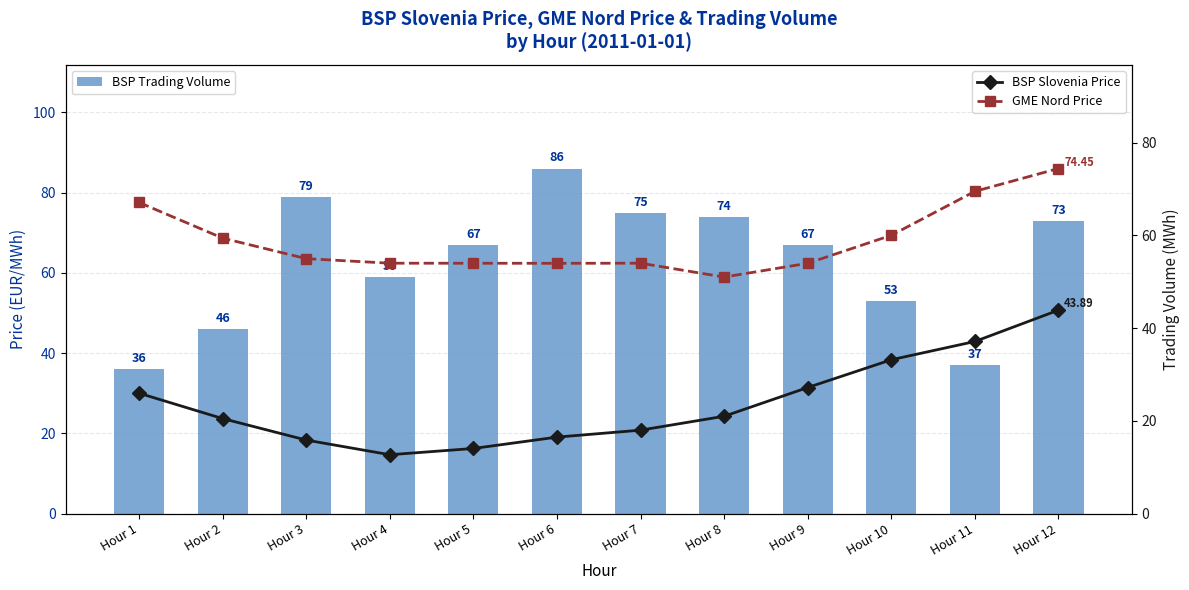

What are all the series names shown in the legend?

BSP Trading Volume, BSP Slovenia Price, GME Nord Price